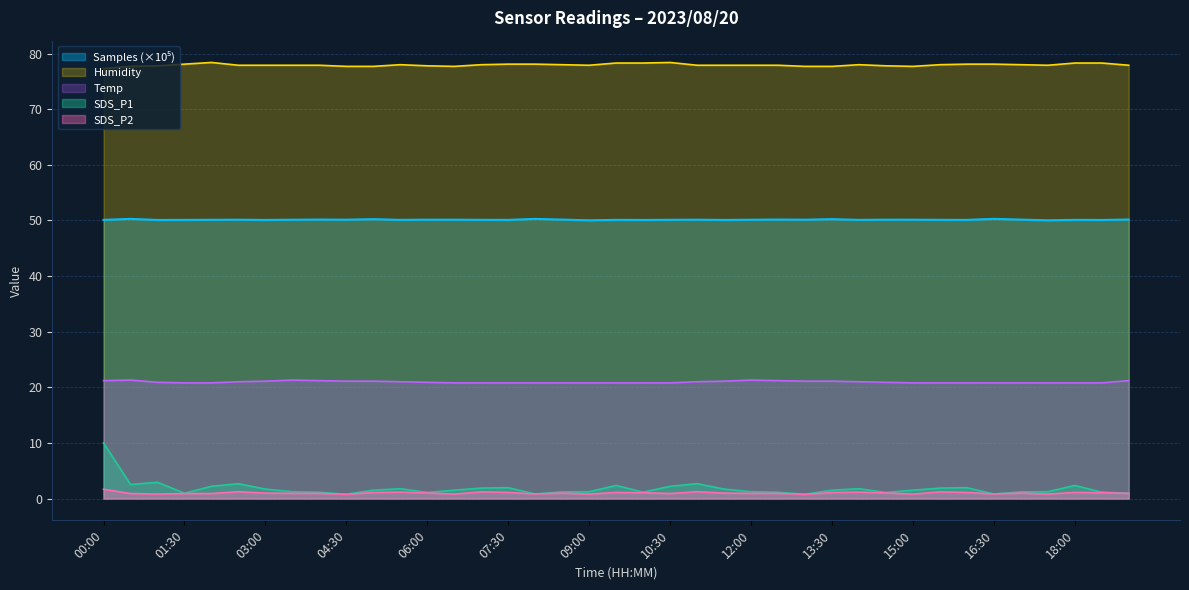

How many interior local peaks does the Temp series have?

3